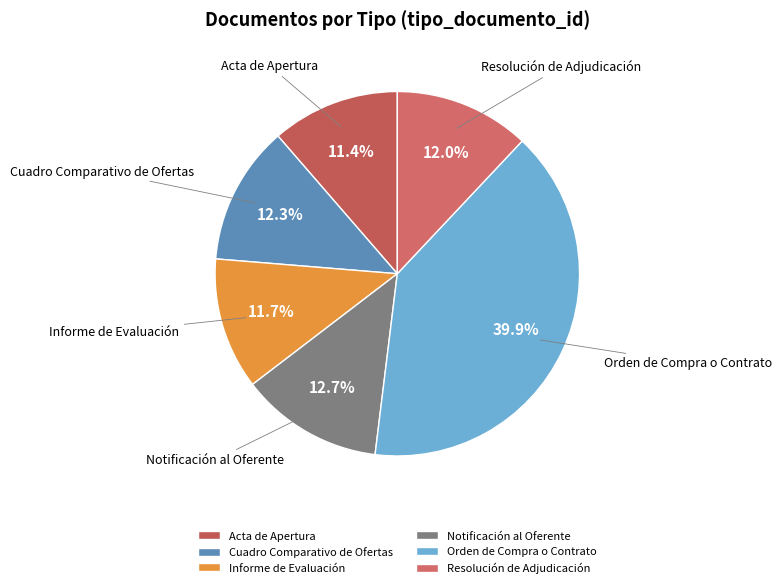

Which has a higher value, Orden de Compra o Contrato or Cuadro Comparativo de Ofertas?

Orden de Compra o Contrato